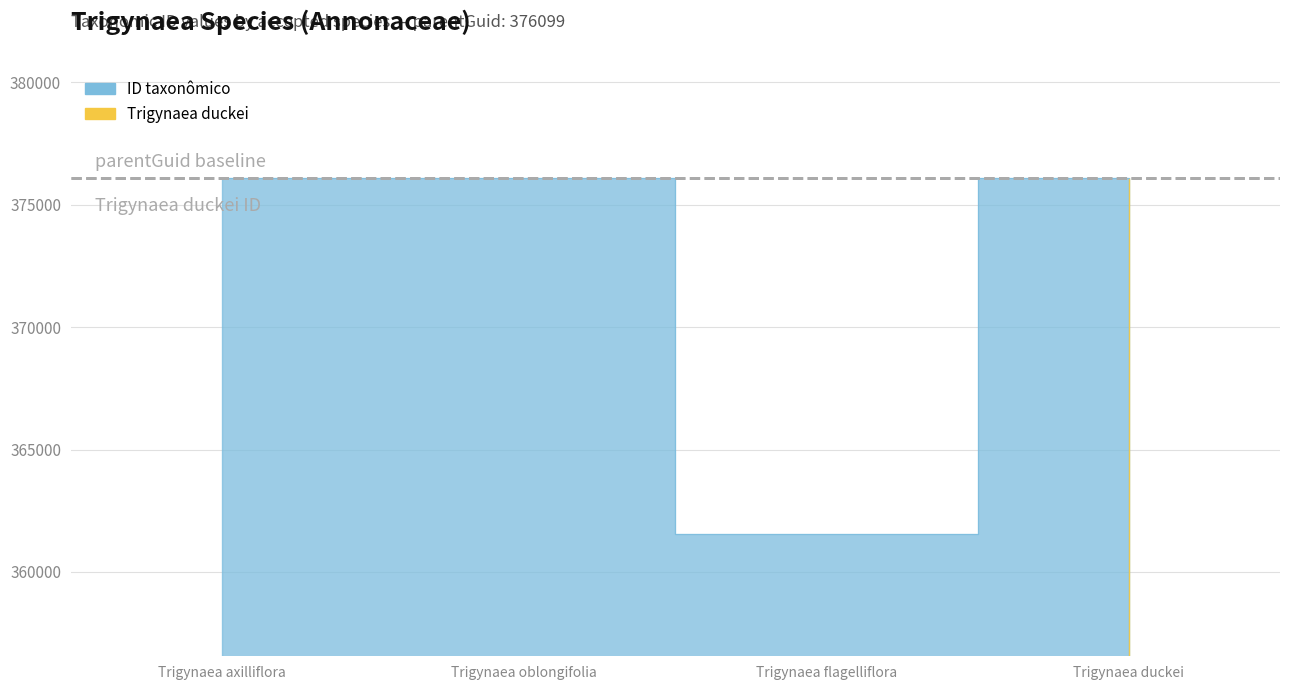

Rank the categories by value from lowest to highest.

Trigynaea flagelliflora, Trigynaea axilliflora, Trigynaea duckei, Trigynaea oblongifolia